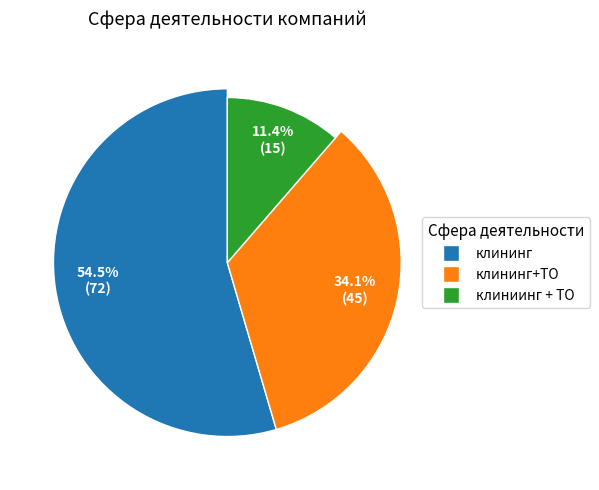

To the nearest percent, what portion does клининг+ТО represent?

34%